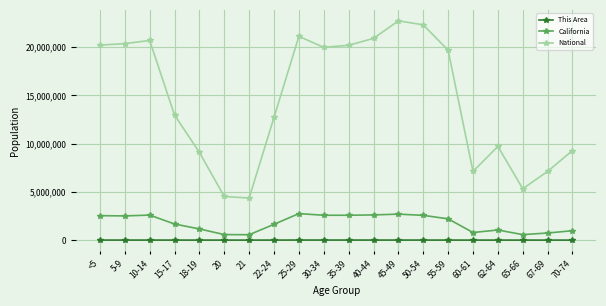

How many data points does each series have?

20